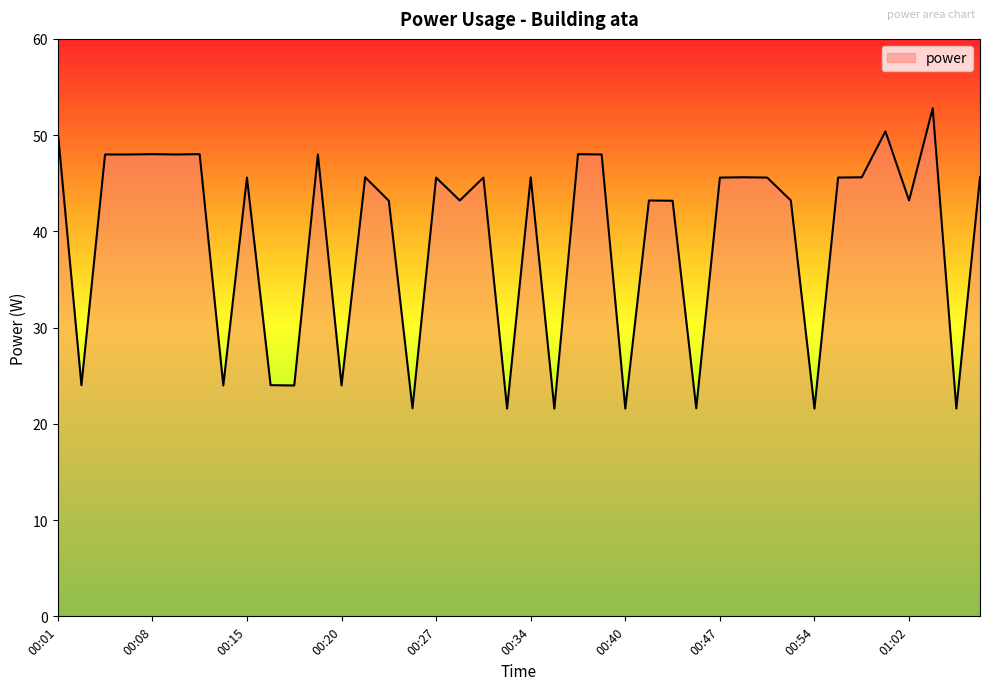

What is the difference between the maximum and minimum values?

31.2